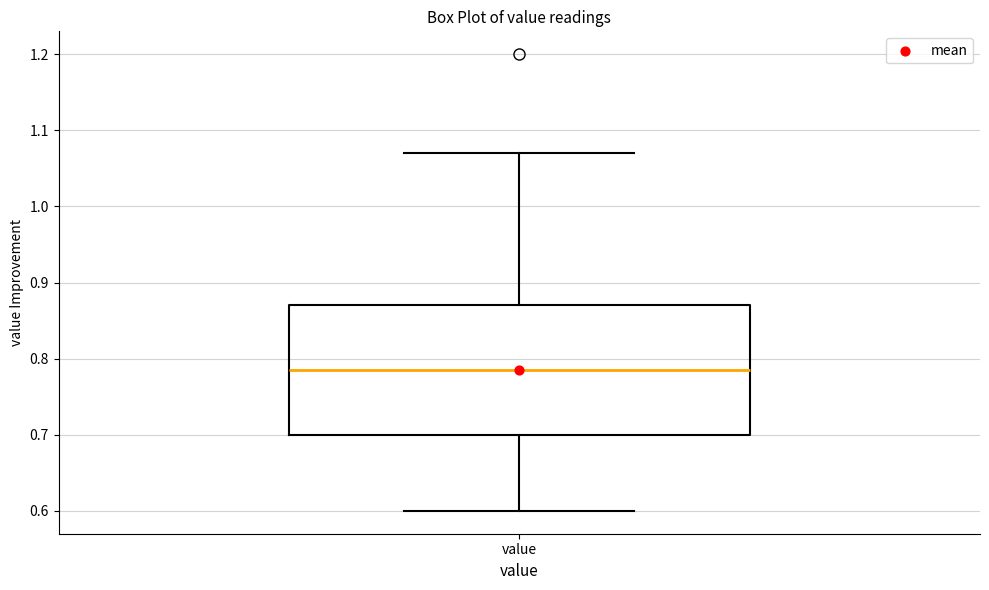

Read this box plot against the y-axis: the position of the median line, the range covered by the box, and the ends of both whiskers. The values are not printed on the chart, so give them approximately, as read against the axis.

median 0.79, box 0.70 to 0.87, whiskers 0.60 to 1.07